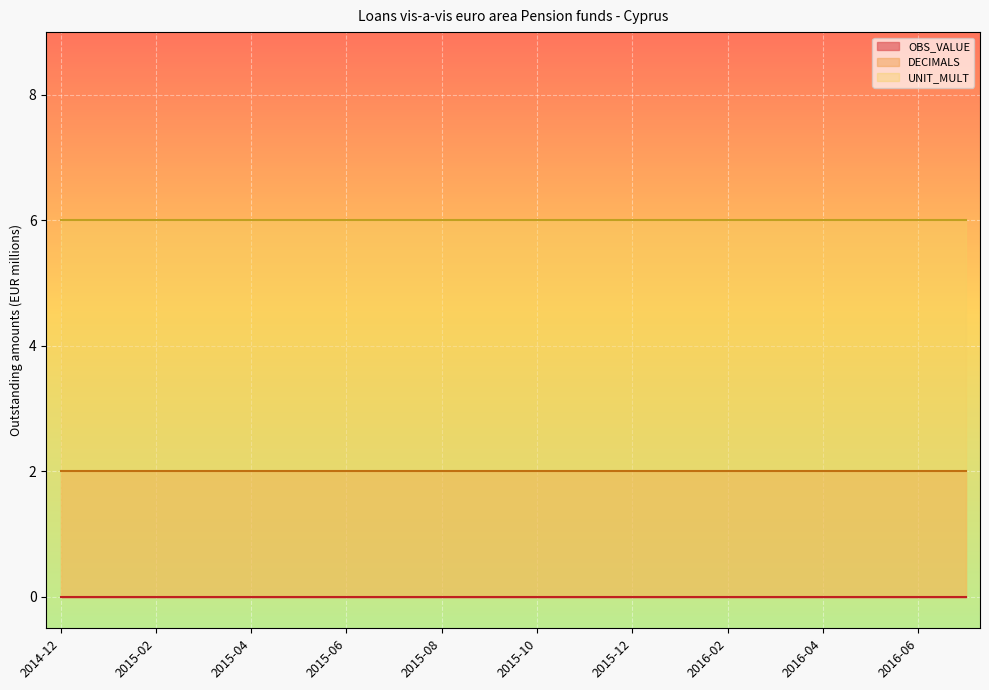

Rank the series by their maximum value, from lowest to highest.

OBS_VALUE, DECIMALS, UNIT_MULT